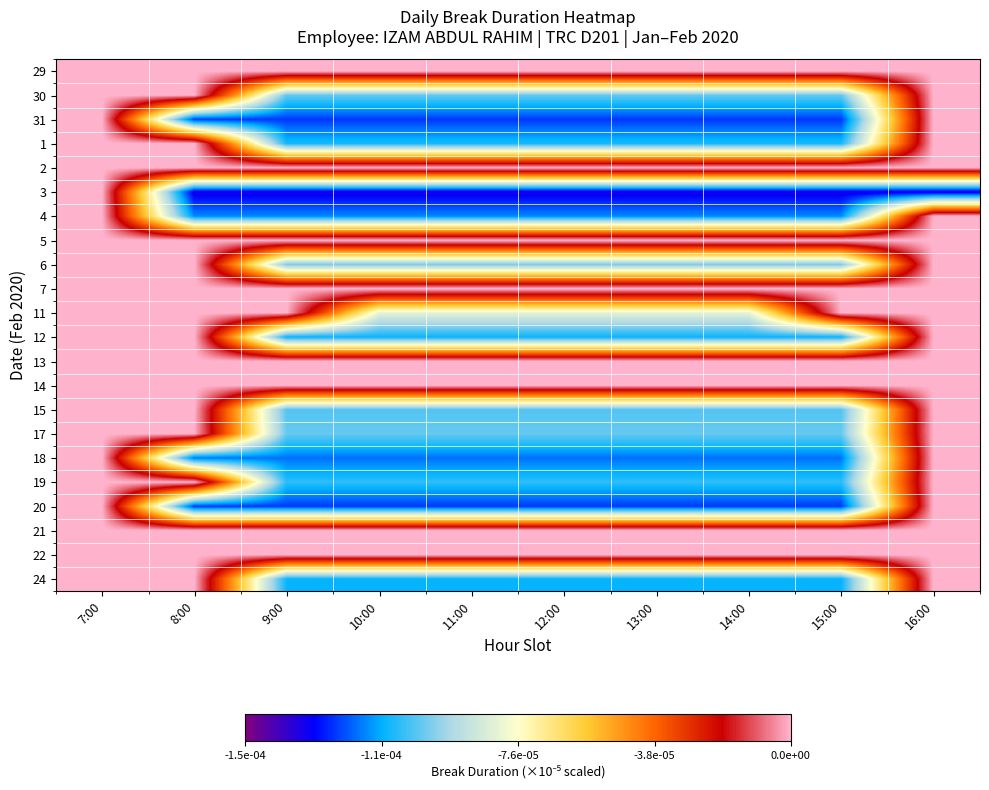

Reading left to right, transcribe all the data shown in this chart.

29: 7:00=0.0	8:00=0.0	9:00=0.0	10:00=0.0	11:00=0.0	12:00=0.0	13:00=0.0	14:00=0.0	15:00=0.0	16:00=0.0
30: 7:00=0.0	8:00=0.0	9:00=-0.0	10:00=-0.0	11:00=-0.0	12:00=-0.0	13:00=-0.0	14:00=-0.0	15:00=-0.0	16:00=0.0
31: 7:00=0.0	8:00=-0.0	9:00=-0.0	10:00=-0.0	11:00=-0.0	12:00=-0.0	13:00=-0.0	14:00=-0.0	15:00=-0.0	16:00=0.0
1: 7:00=0.0	8:00=0.0	9:00=-0.0	10:00=-0.0	11:00=-0.0	12:00=-0.0	13:00=-0.0	14:00=-0.0	15:00=-0.0	16:00=0.0
2: 7:00=0.0	8:00=0.0	9:00=0.0	10:00=0.0	11:00=0.0	12:00=0.0	13:00=0.0	14:00=0.0	15:00=0.0	16:00=0.0
3: 7:00=0.0	8:00=-0.0	9:00=-0.0	10:00=-0.0	11:00=-0.0	12:00=-0.0	13:00=-0.0	14:00=-0.0	15:00=-0.0	16:00=-0.0
4: 7:00=0.0	8:00=-0.0	9:00=-0.0	10:00=-0.0	11:00=-0.0	12:00=-0.0	13:00=-0.0	14:00=-0.0	15:00=-0.0	16:00=0.0
5: 7:00=0.0	8:00=0.0	9:00=0.0	10:00=0.0	11:00=0.0	12:00=0.0	13:00=0.0	14:00=0.0	15:00=0.0	16:00=0.0
6: 7:00=0.0	8:00=0.0	9:00=-0.0	10:00=-0.0	11:00=-0.0	12:00=-0.0	13:00=-0.0	14:00=-0.0	15:00=-0.0	16:00=0.0
7: 7:00=0.0	8:00=0.0	9:00=0.0	10:00=0.0	11:00=0.0	12:00=0.0	13:00=0.0	14:00=0.0	15:00=0.0	16:00=0.0
11: 7:00=0.0	8:00=0.0	9:00=0.0	10:00=-0.0	11:00=-0.0	12:00=-0.0	13:00=-0.0	14:00=-0.0	15:00=0.0	16:00=0.0
12: 7:00=0.0	8:00=0.0	9:00=-0.0	10:00=-0.0	11:00=-0.0	12:00=-0.0	13:00=-0.0	14:00=-0.0	15:00=-0.0	16:00=0.0
13: 7:00=0.0	8:00=0.0	9:00=0.0	10:00=0.0	11:00=0.0	12:00=0.0	13:00=0.0	14:00=0.0	15:00=0.0	16:00=0.0
14: 7:00=0.0	8:00=0.0	9:00=0.0	10:00=0.0	11:00=0.0	12:00=0.0	13:00=0.0	14:00=0.0	15:00=0.0	16:00=0.0
15: 7:00=0.0	8:00=0.0	9:00=-0.0	10:00=-0.0	11:00=-0.0	12:00=-0.0	13:00=-0.0	14:00=-0.0	15:00=-0.0	16:00=0.0
17: 7:00=0.0	8:00=0.0	9:00=-0.0	10:00=-0.0	11:00=-0.0	12:00=-0.0	13:00=-0.0	14:00=-0.0	15:00=-0.0	16:00=0.0
18: 7:00=0.0	8:00=-0.0	9:00=-0.0	10:00=-0.0	11:00=-0.0	12:00=-0.0	13:00=-0.0	14:00=-0.0	15:00=-0.0	16:00=0.0
19: 7:00=0.0	8:00=0.0	9:00=-0.0	10:00=-0.0	11:00=-0.0	12:00=-0.0	13:00=-0.0	14:00=-0.0	15:00=-0.0	16:00=0.0
20: 7:00=0.0	8:00=-0.0	9:00=-0.0	10:00=-0.0	11:00=-0.0	12:00=-0.0	13:00=-0.0	14:00=-0.0	15:00=-0.0	16:00=0.0
21: 7:00=0.0	8:00=0.0	9:00=0.0	10:00=0.0	11:00=0.0	12:00=0.0	13:00=0.0	14:00=0.0	15:00=0.0	16:00=0.0
22: 7:00=0.0	8:00=0.0	9:00=0.0	10:00=0.0	11:00=0.0	12:00=0.0	13:00=0.0	14:00=0.0	15:00=0.0	16:00=0.0
24: 7:00=0.0	8:00=0.0	9:00=-0.0	10:00=-0.0	11:00=-0.0	12:00=-0.0	13:00=-0.0	14:00=-0.0	15:00=-0.0	16:00=0.0